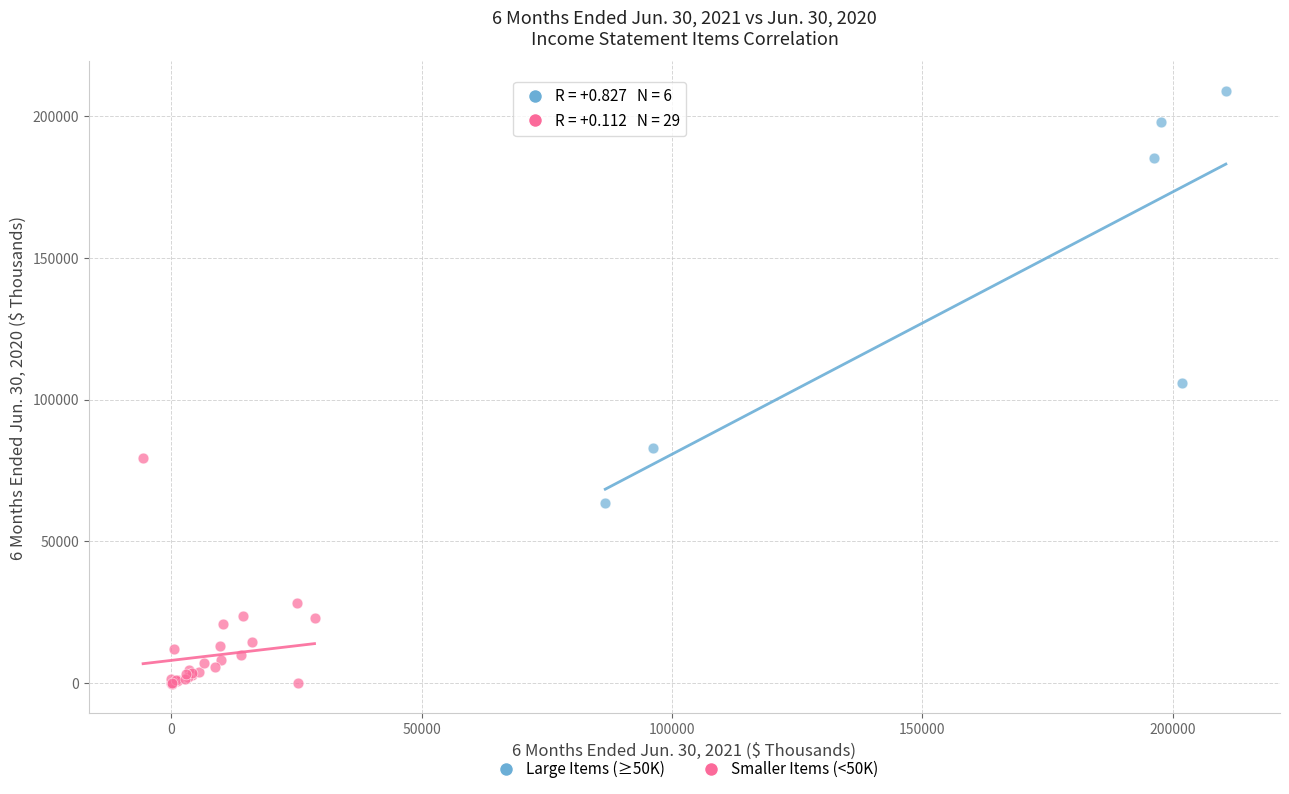

What are all the series names shown in the legend?

Large Items (≥50K), Smaller Items (<50K)